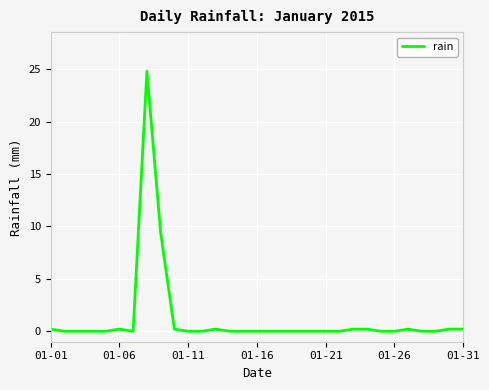

What is the greatest value displayed?

24.8